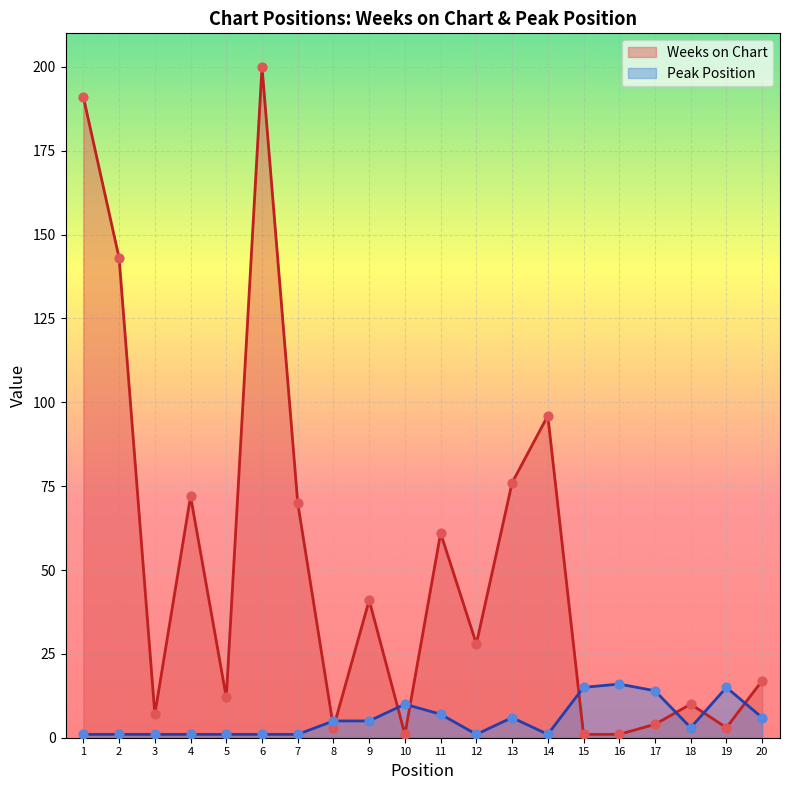

What is the total value across all series at 18?

13